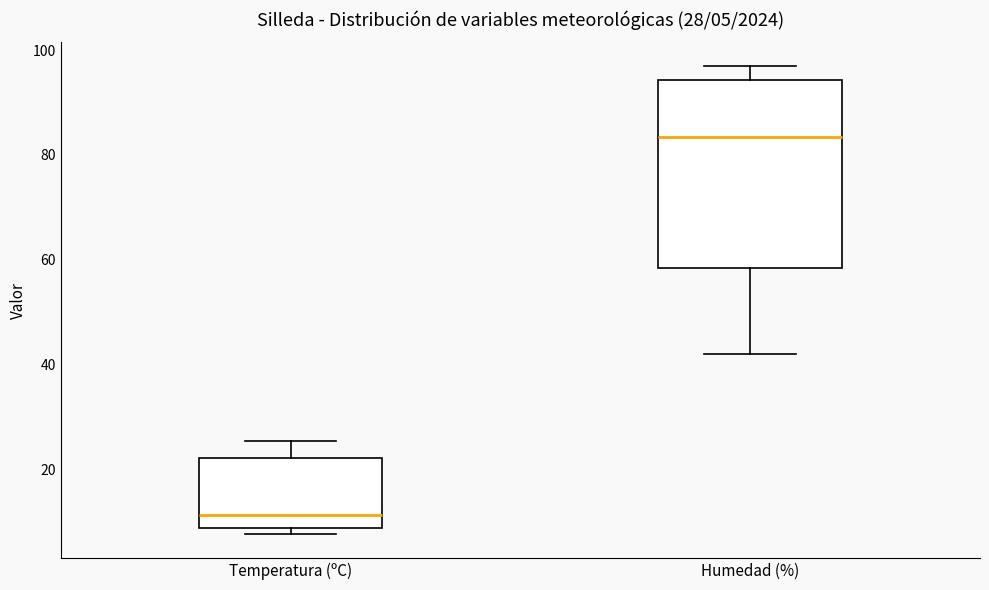

Which box's median line is the lowest?

Temperatura (ºC)